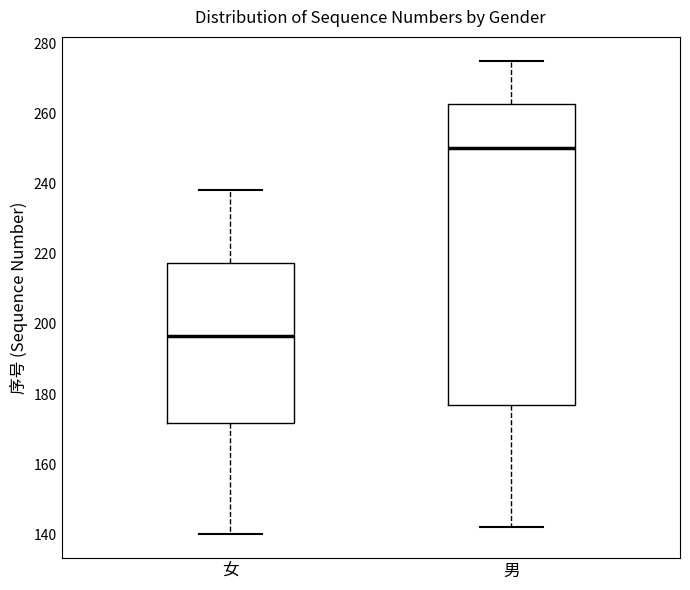

Reading left to right, transcribe this box plot: for each box, give where its median line is, the range the box spans, and where its two whiskers end, as read against the y-axis. The values are not printed on the chart, so give them approximately, as read against the axis.

女: median 196, box 172 to 218, whiskers 140 to 238
男: median 250, box 178 to 262, whiskers 142 to 276